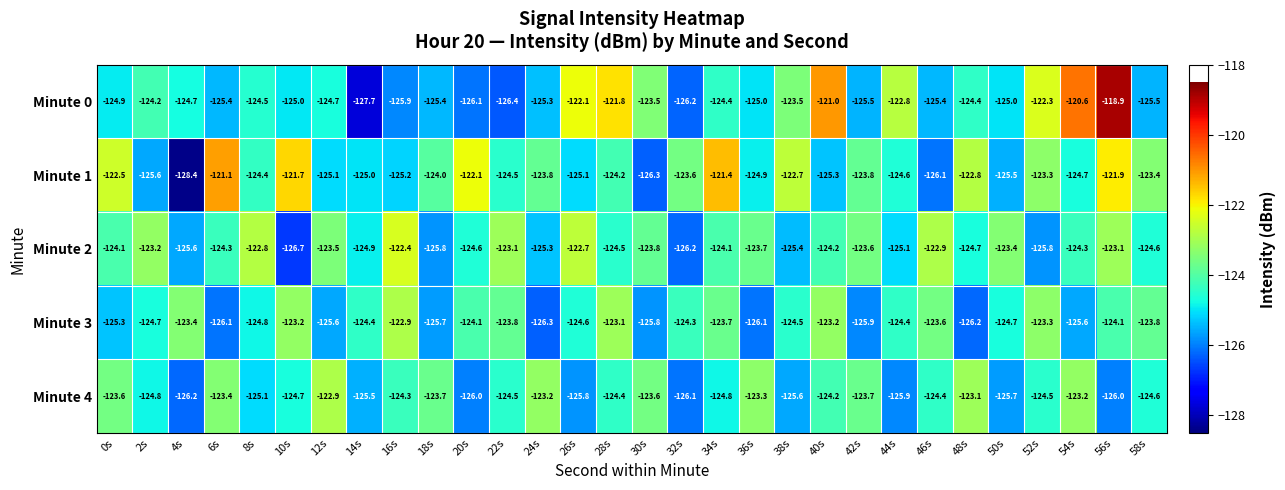

The Minute 3 series shows -191.0 at 2s. True or false?

False